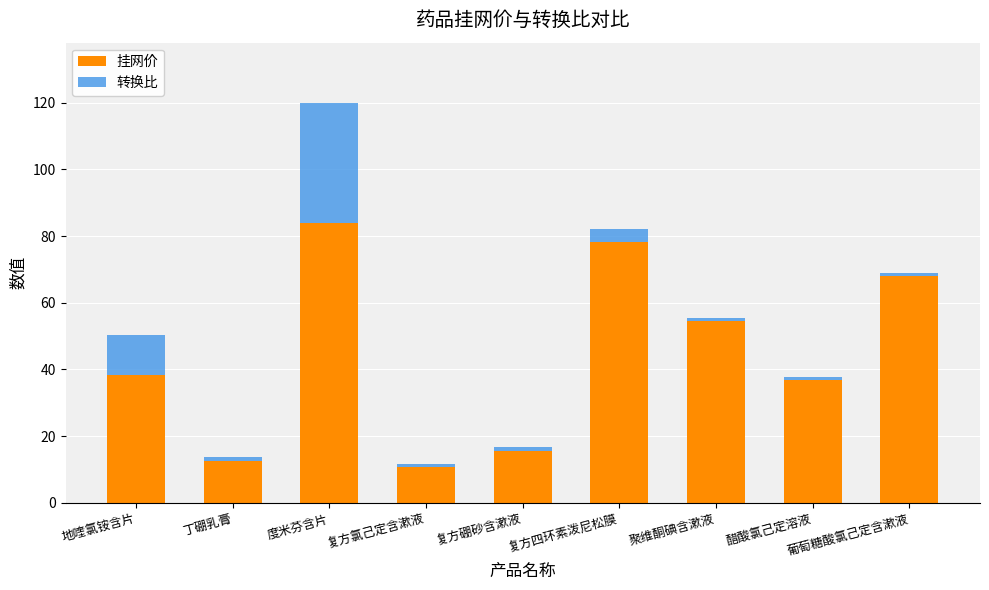

What is the total value across all series at 地喹氯铵含片?

50.4